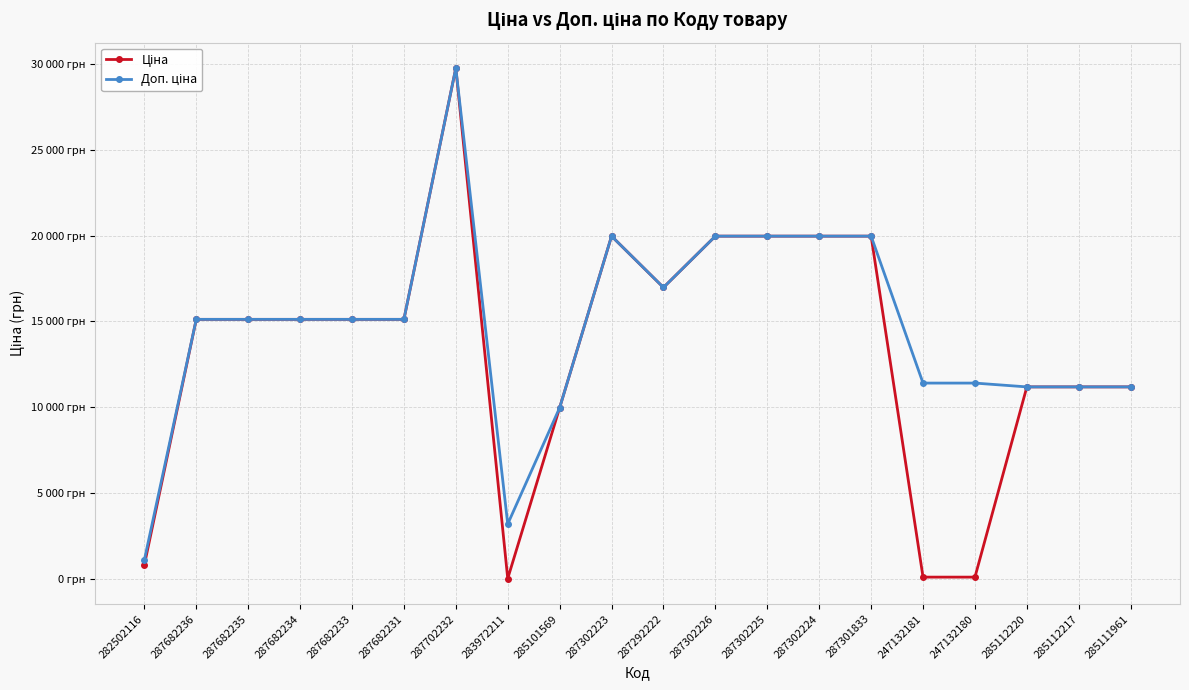

The Ціна series shows 8196.8 at 287292222. True or false?

False